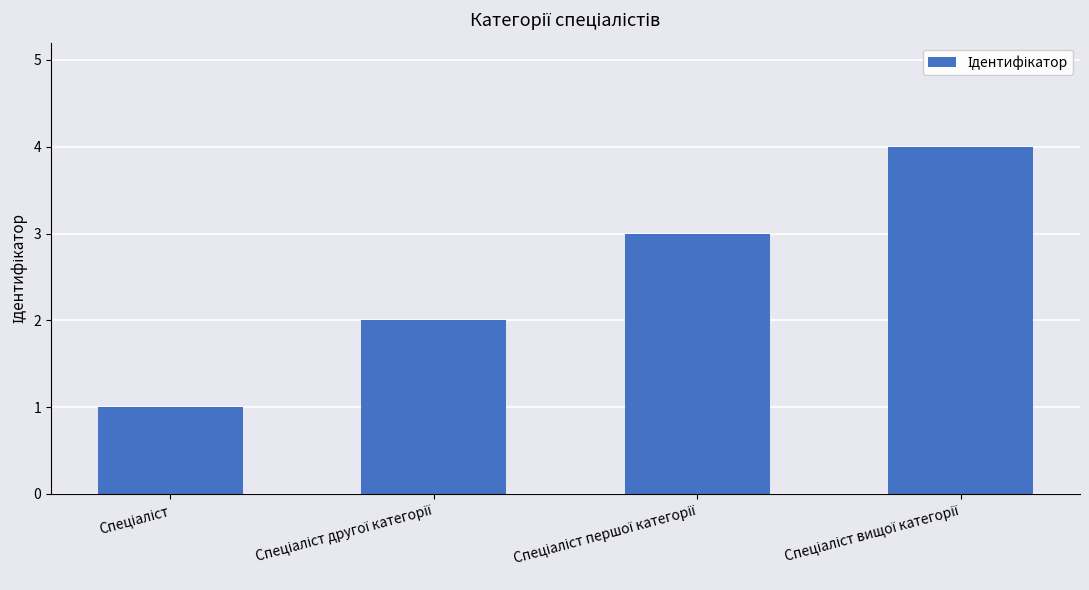

What is the sum of all values?

10